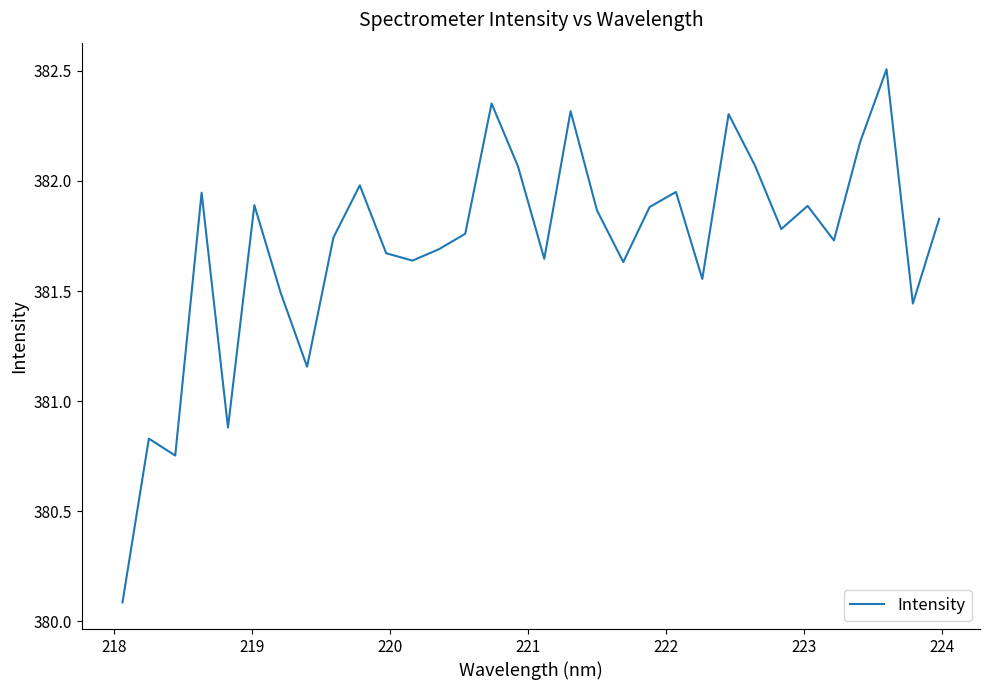

What is the maximum value shown in the chart?

382.5